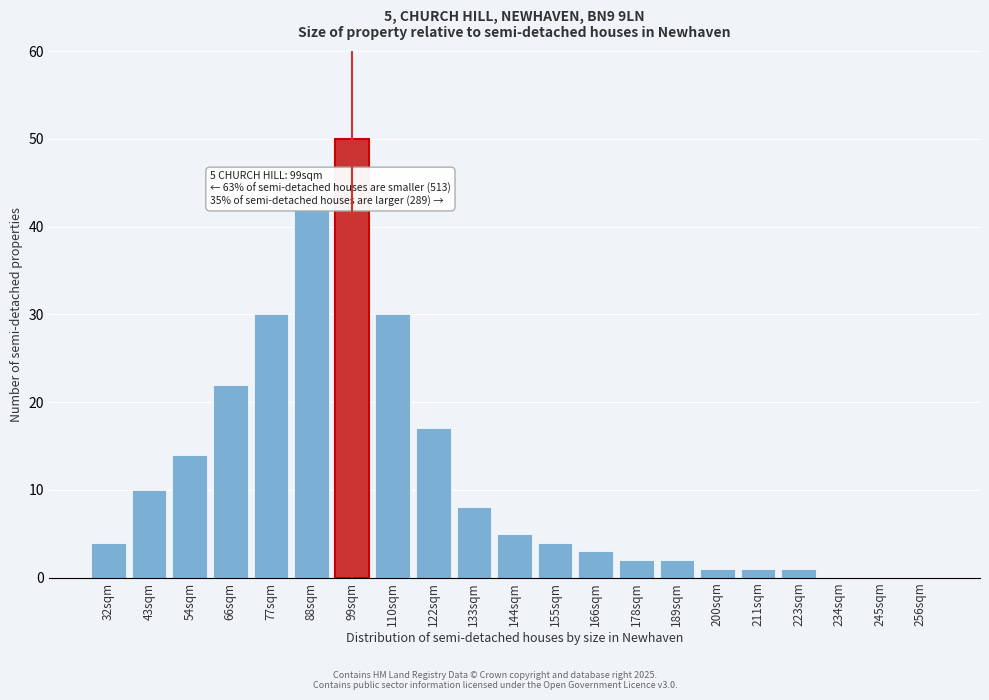

Reading left to right, list all the values displayed in this chart.

32sqm=4	43sqm=10	54sqm=14	66sqm=22	77sqm=30	88sqm=42	99sqm=50	110sqm=30	122sqm=17	133sqm=8	144sqm=5	155sqm=4	166sqm=3	178sqm=2	189sqm=2	200sqm=1	211sqm=1	223sqm=1	234sqm=0	245sqm=0	256sqm=0